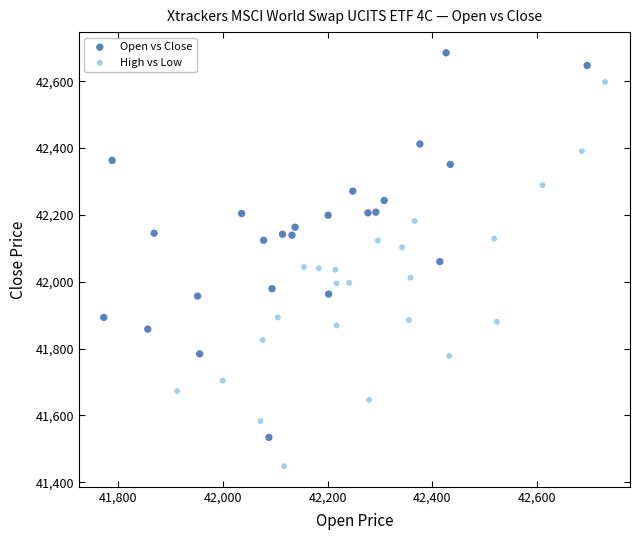

Which series reaches the maximum Y coordinate?

Open vs Close